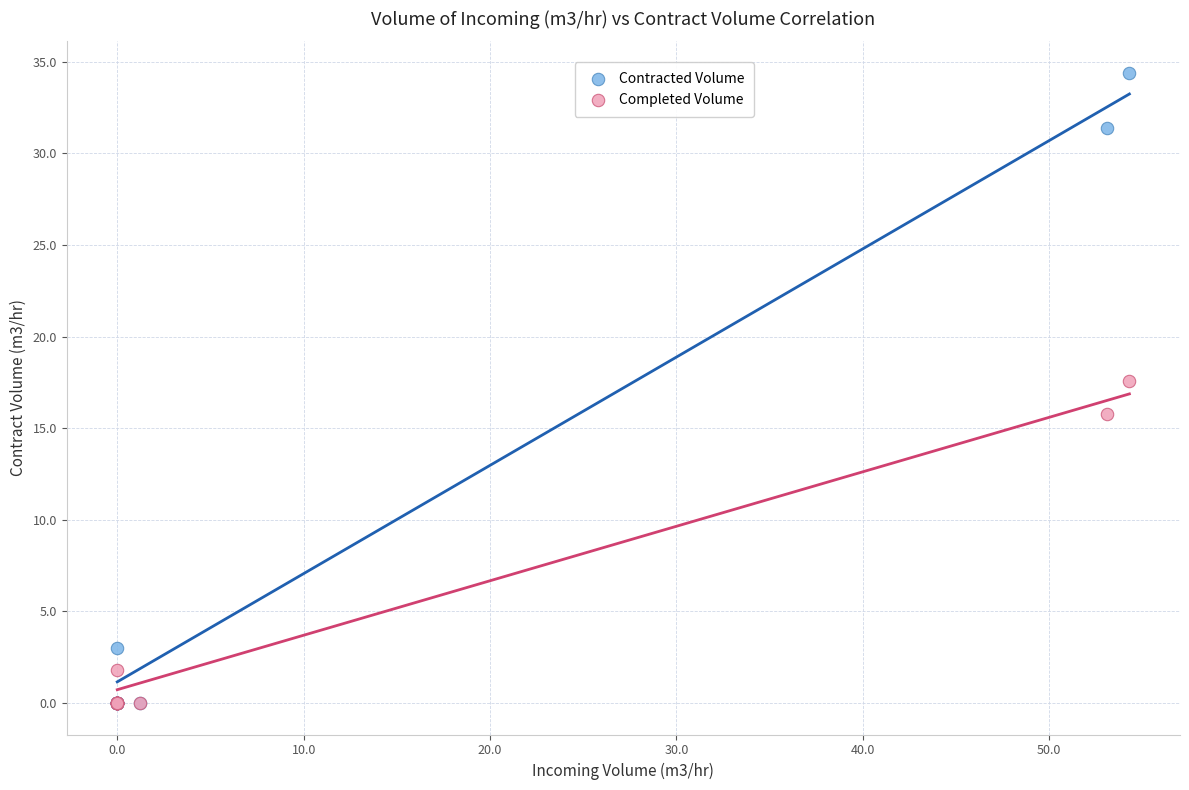

What are all the series names shown in the legend?

Contracted Volume, Completed Volume